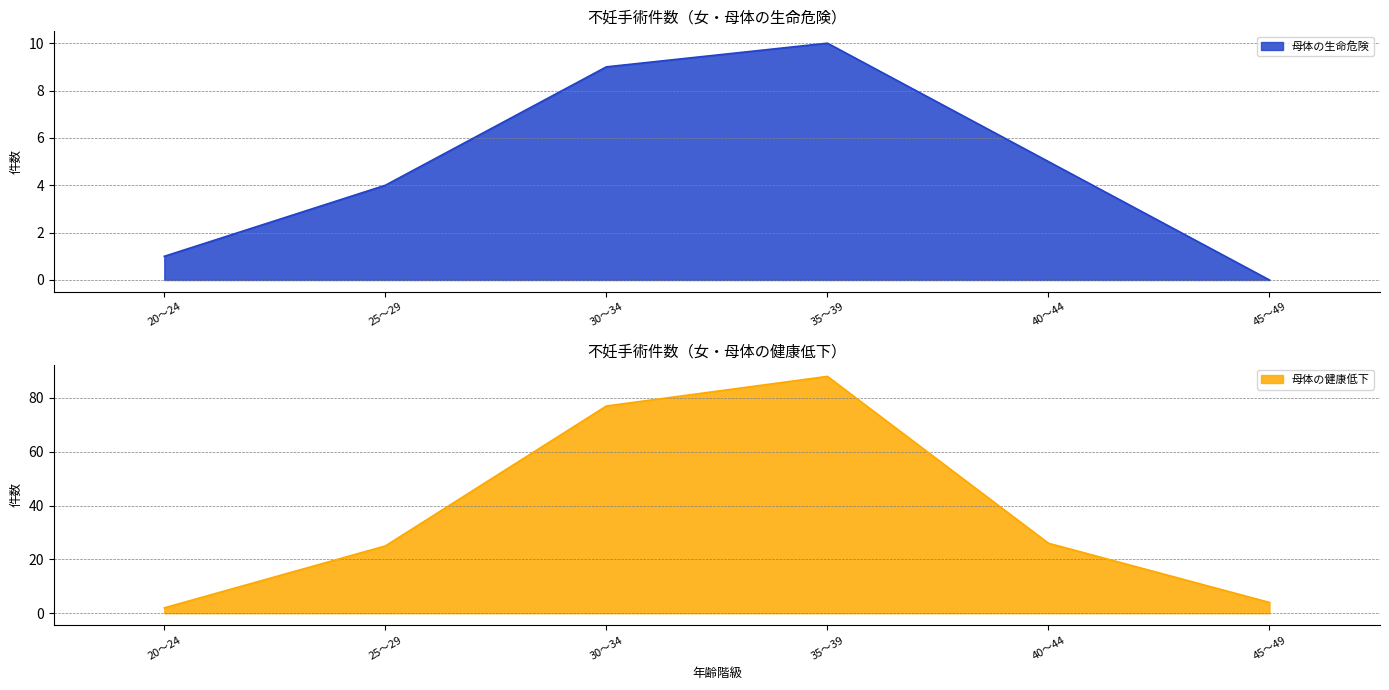

Reading left to right, what are all the values shown in this chart?

母体の生命危険: 20～24=1	25～29=4	30～34=9	35～39=10	40～44=5	45～49=0
母体の健康低下: 20～24=2	25～29=25	30～34=77	35～39=88	40～44=26	45～49=4